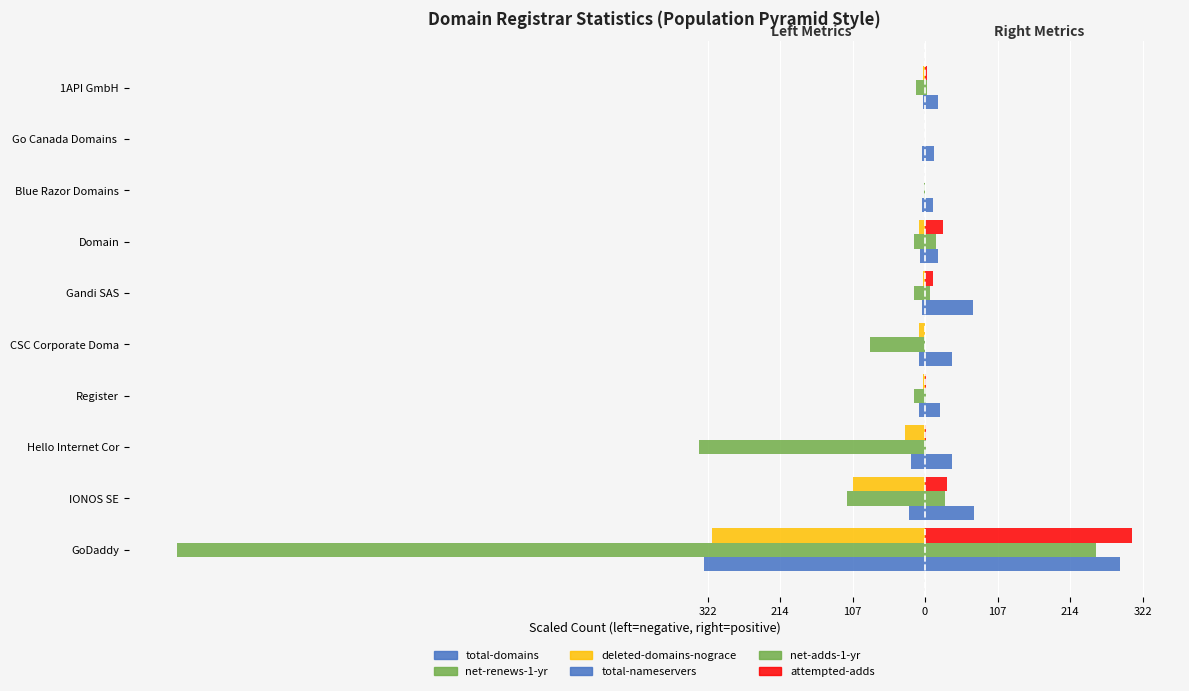

How many bars are there in total?

60